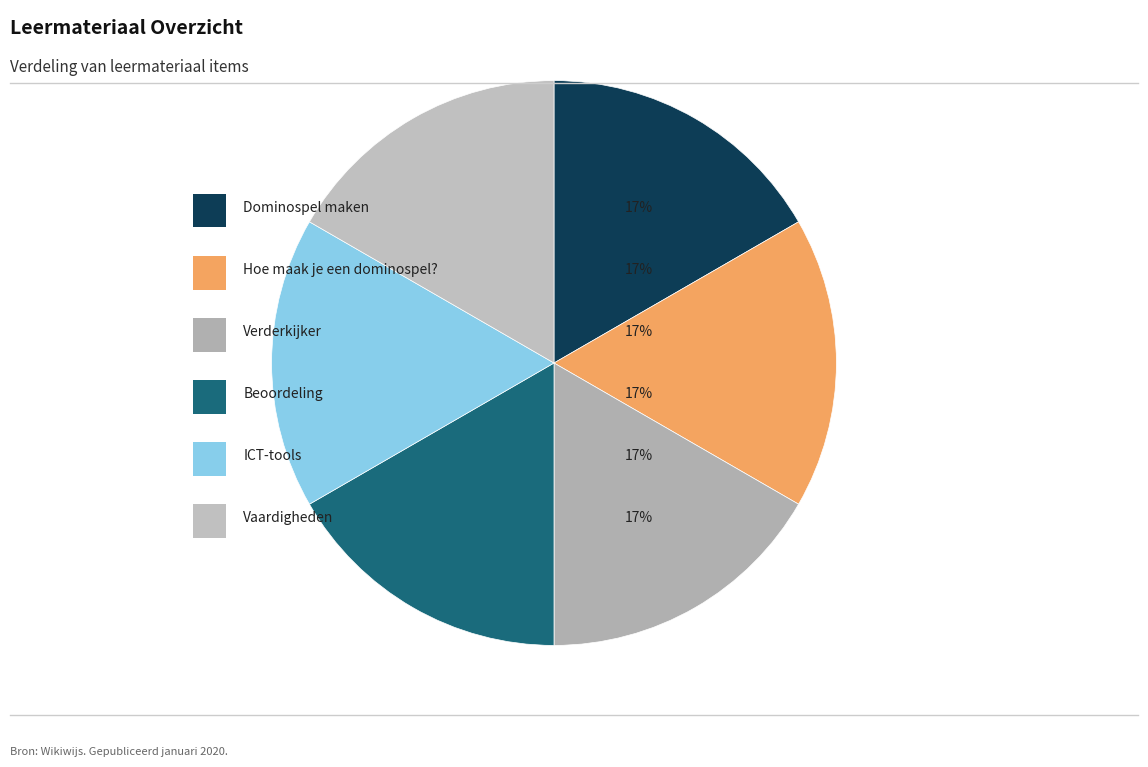

Is the sum of Beoordeling and Verderkijker greater than half?

No